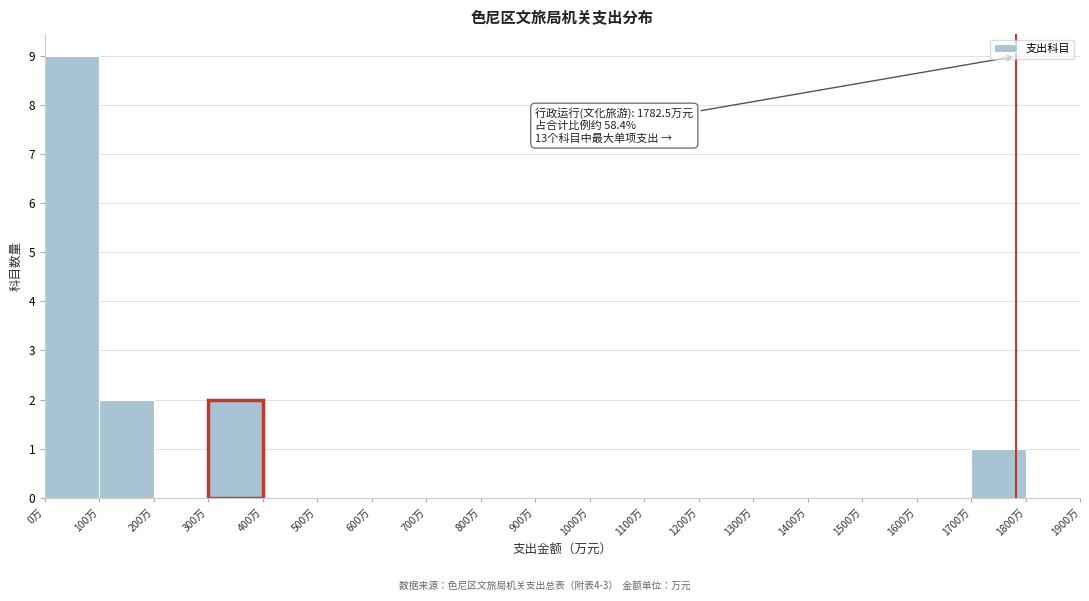

Over which range of the x-axis is the bar tallest?

0 to 100